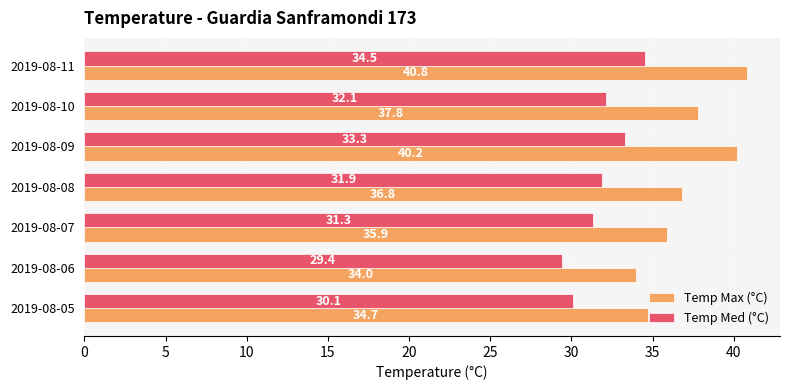

What is the maximum value shown in the chart?

40.8